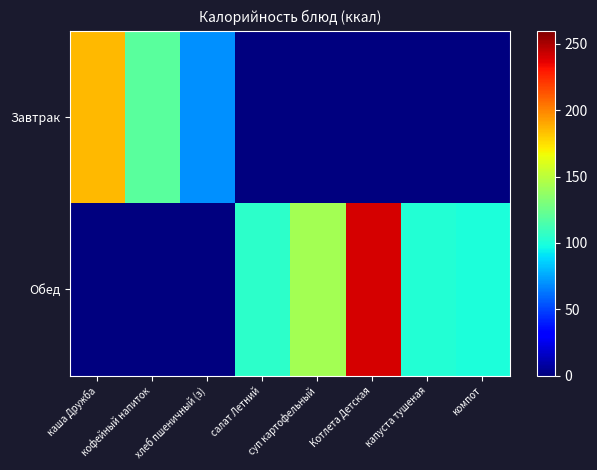

Reading right to left, transcribe all the data shown in this chart.

Завтрак: компот=0	капуста тушеная=0	Котлета Детская=0	суп картофельный=0	салат Летний=0	хлеб пшеничный (з)=70	кофейный напиток=119	каша Дружба=185
Обед: компот=100	капуста тушеная=102	Котлета Детская=240	суп картофельный=143	салат Летний=105	хлеб пшеничный (з)=0	кофейный напиток=0	каша Дружба=0